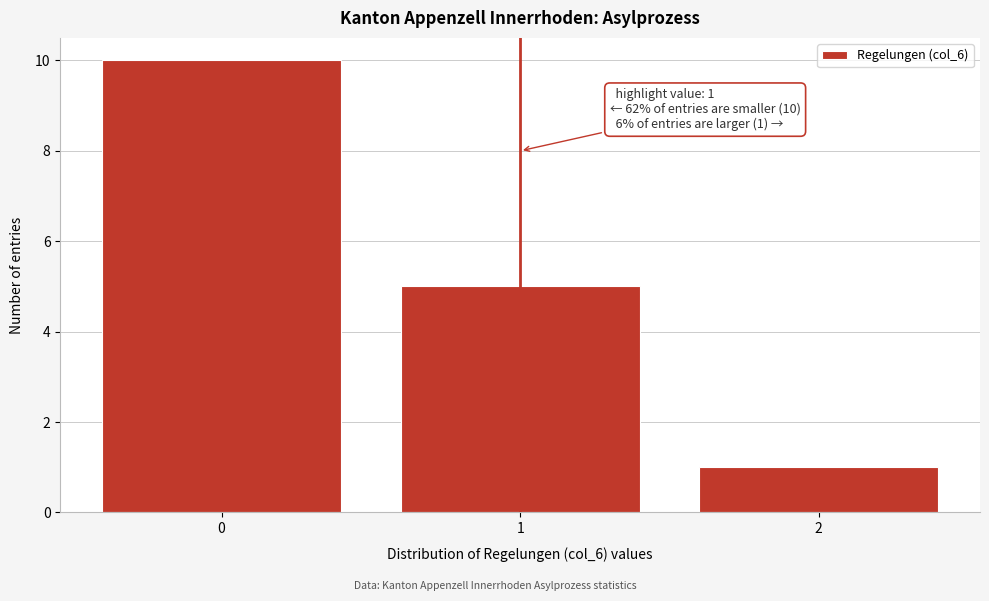

Reading left to right, list all the values displayed in this chart.

10	5	1